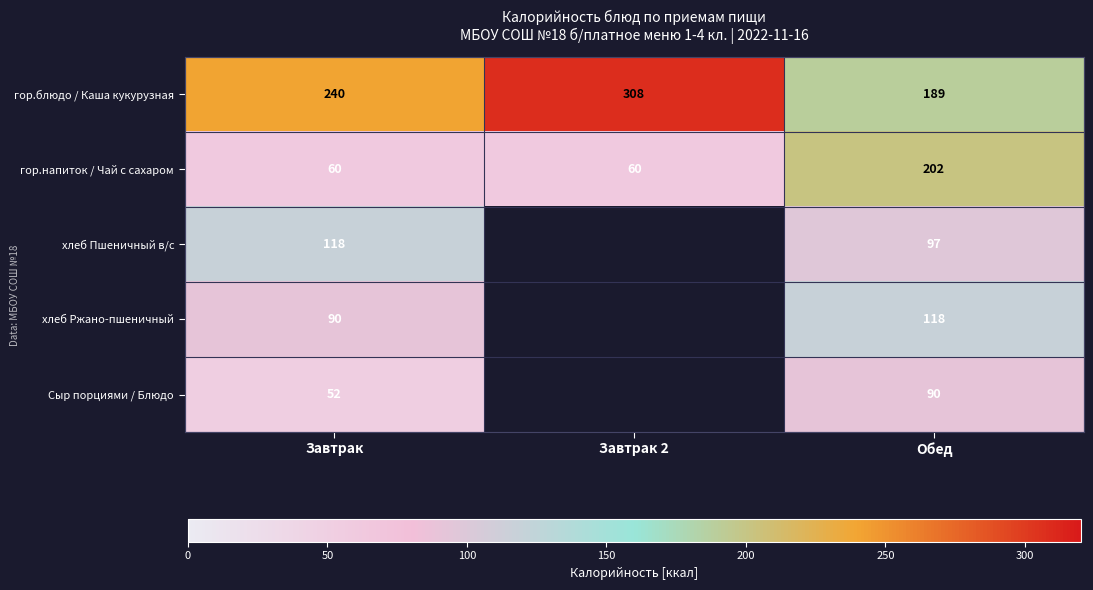

Is the value of гор.напиток / Чай с сахаром at Завтрак greater than the value of хлеб Пшеничный в/с at Завтрак?

No